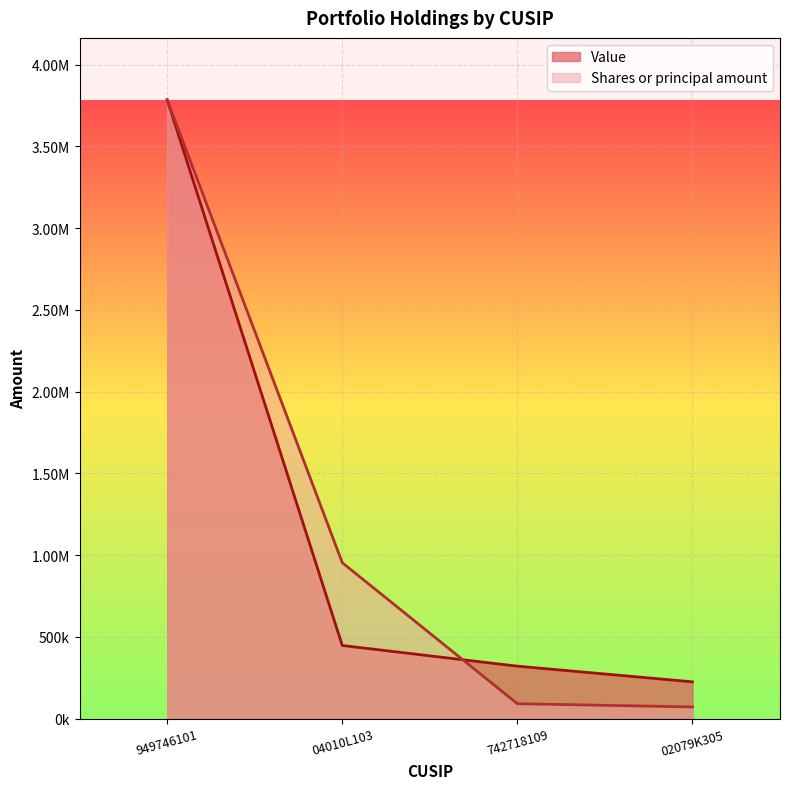

Rank the categories by Shares or principal amount value from highest to lowest.

949746101, 04010L103, 742718109, 02079K305